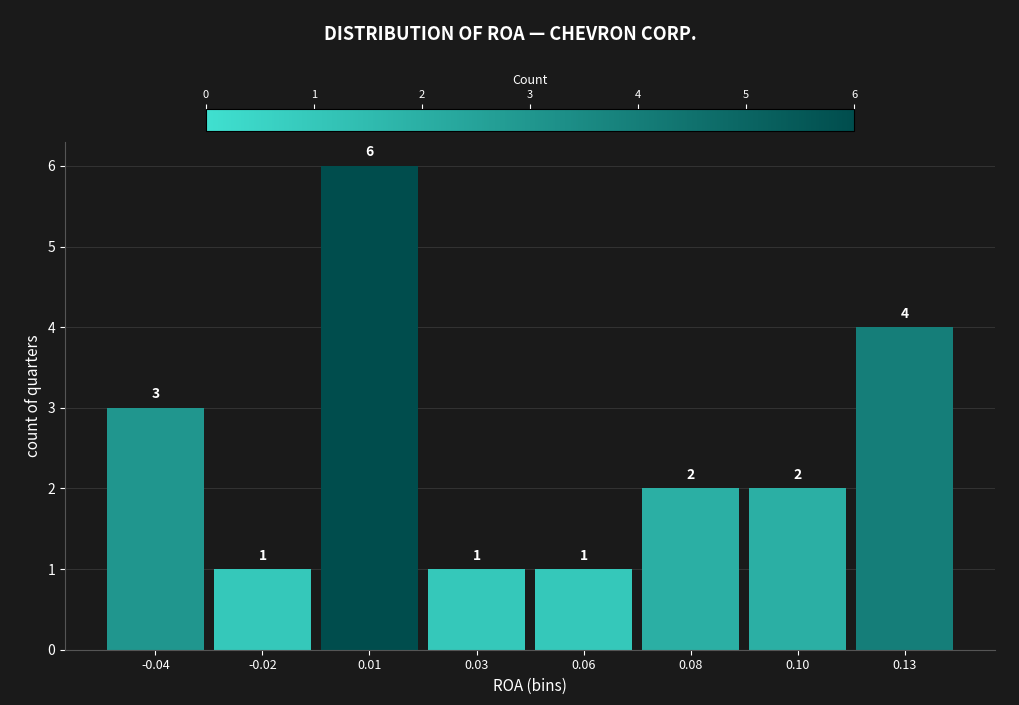

Reading left to right, list all the values displayed in this chart.

-0.04=3	-0.02=1	0.01=6	0.03=1	0.06=1	0.08=2	0.10=2	0.13=4